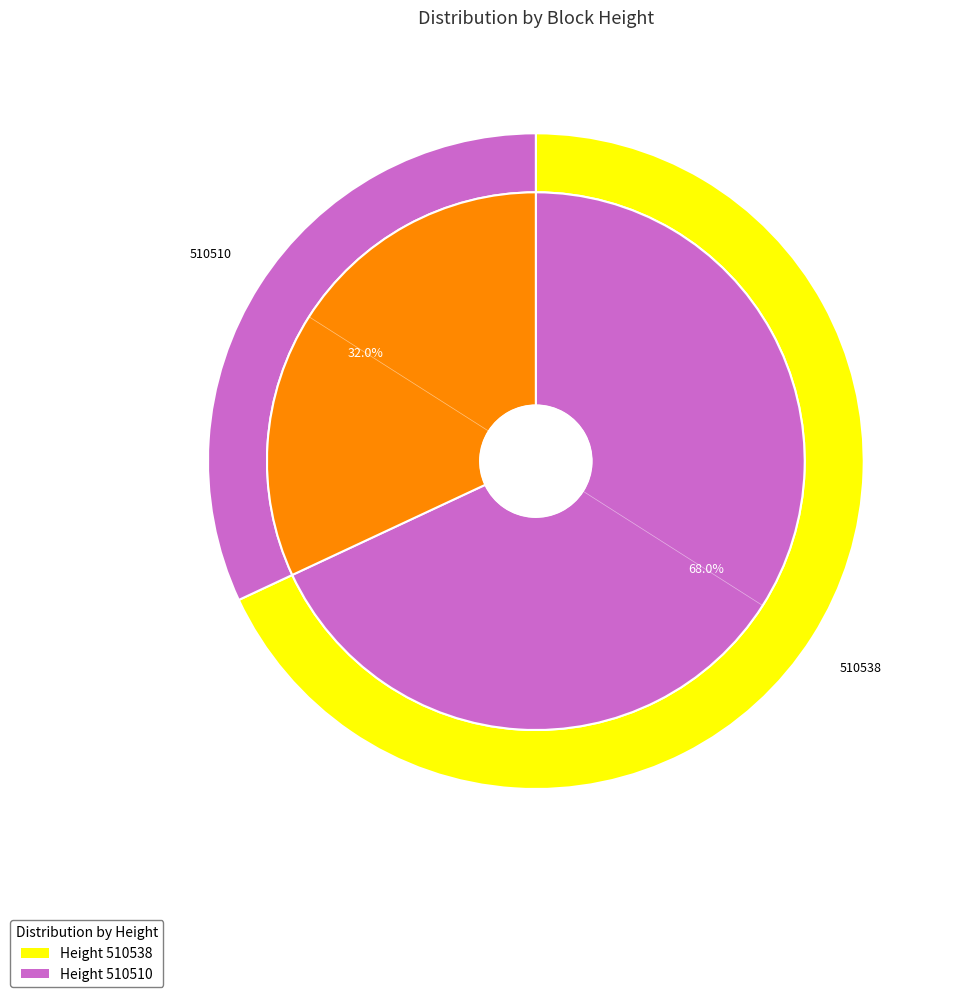

What percentage do 510510 and 510538 together represent?

100.0%